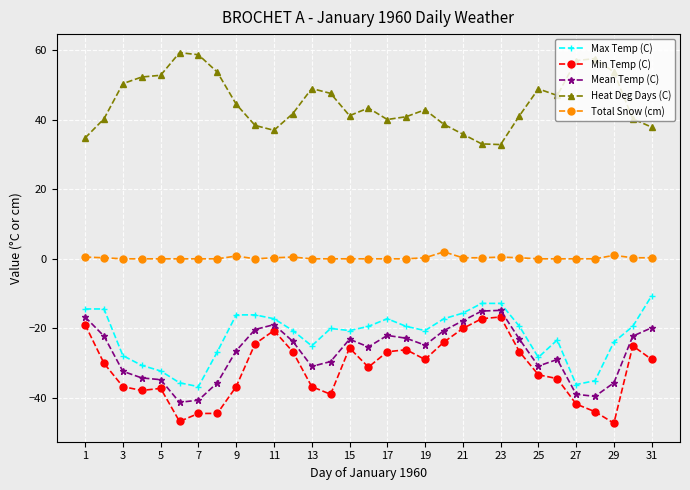

True or false: Min Temp (C) has more than 1 points higher than both neighbors.

True